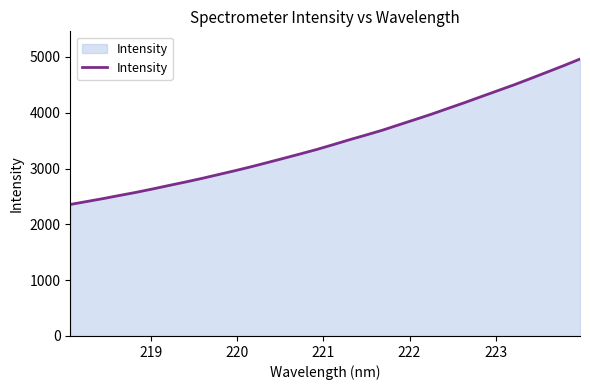

Does the chart have visible grid lines?

No